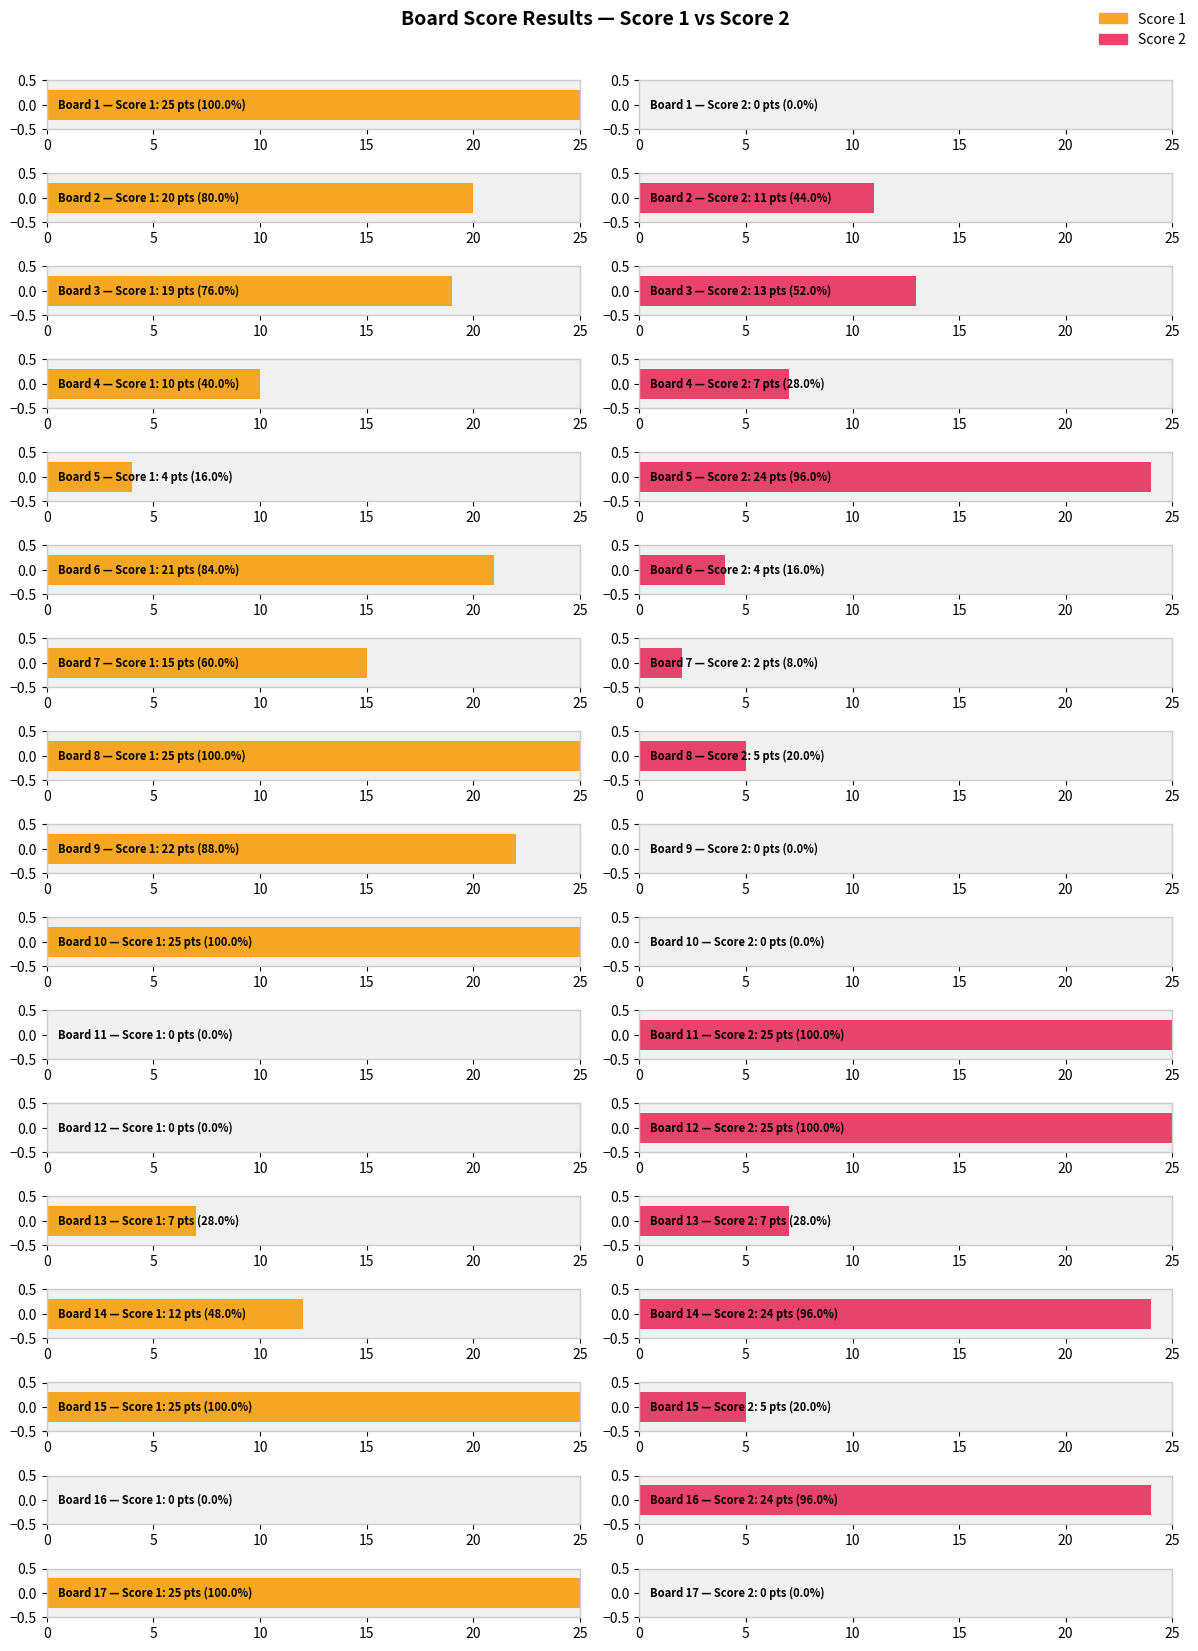

Which category has the highest value in the Score 2 series?

Board 11